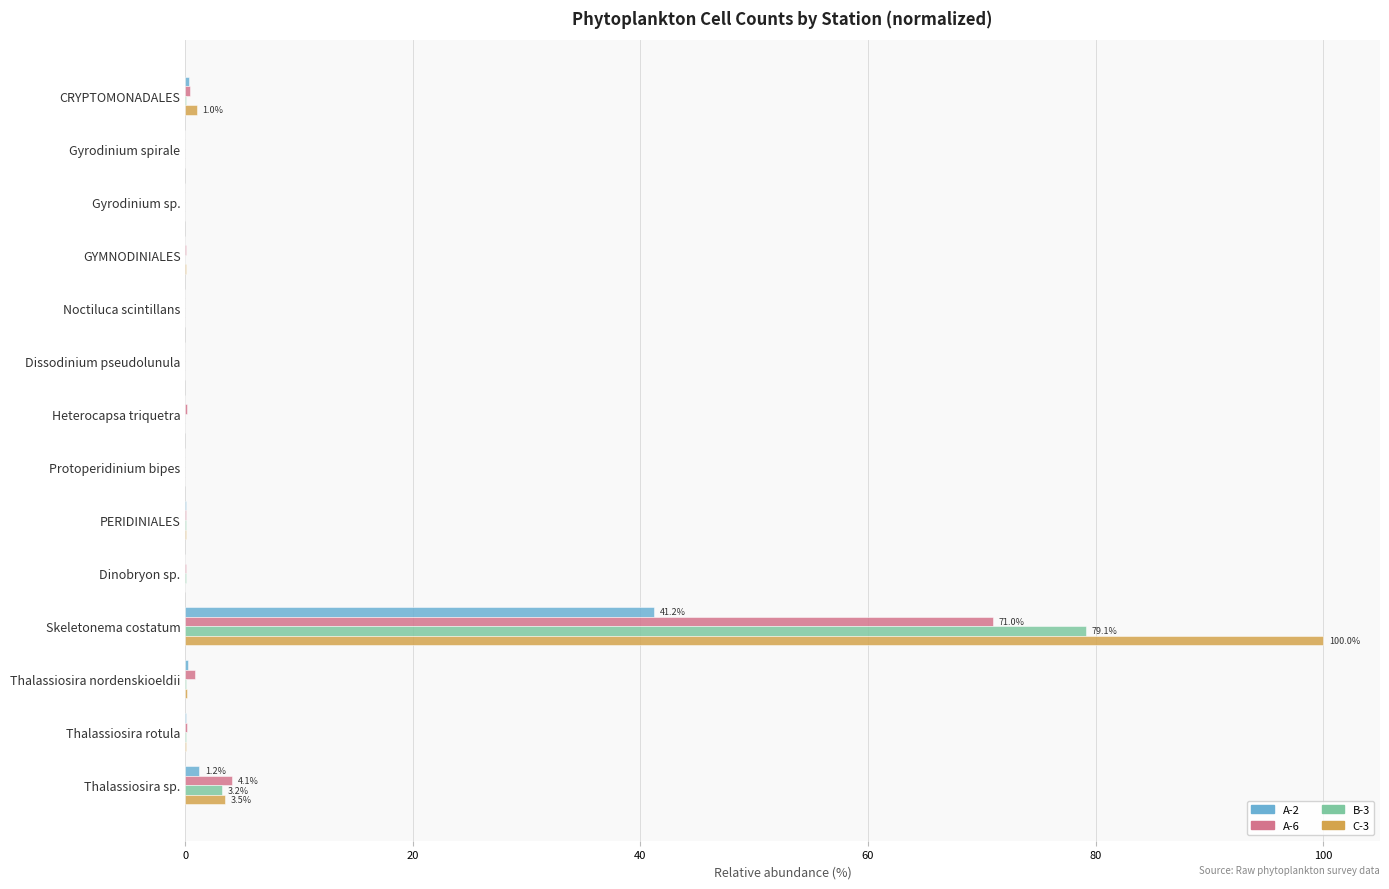

The value of B-3 at Thalassiosira sp. is 3.2. True or false?

True